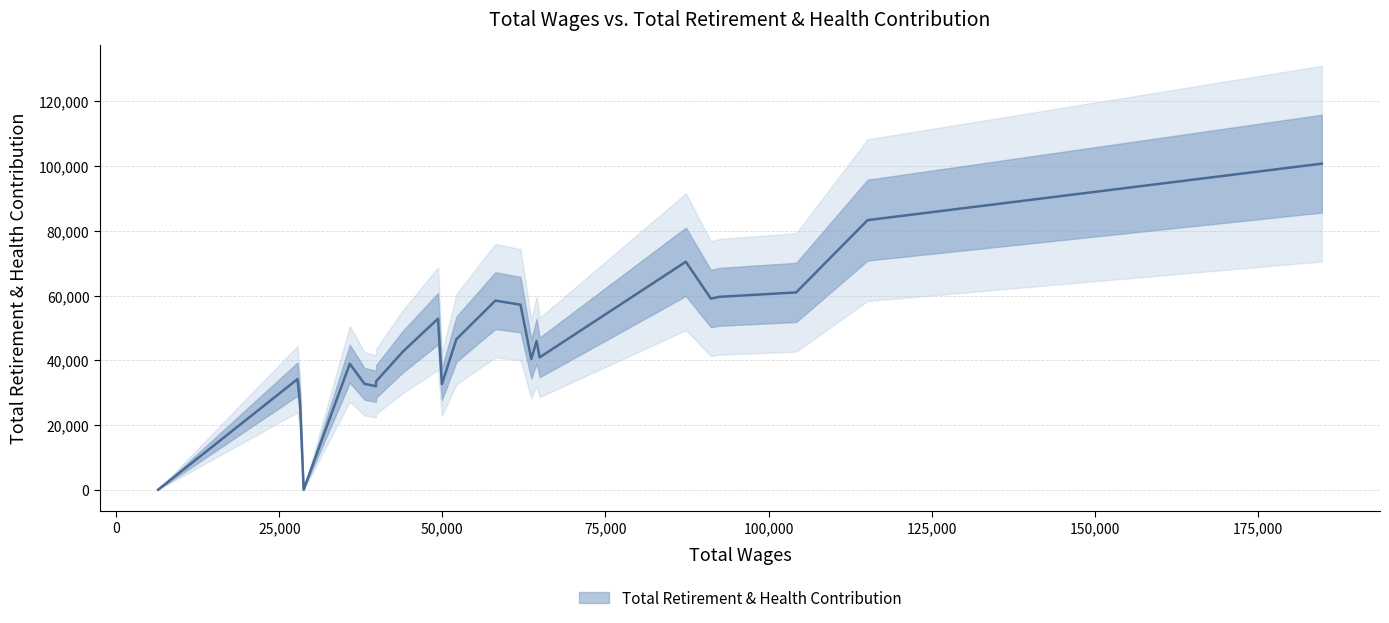

At which category does retirement_health reach its first local valley?

4